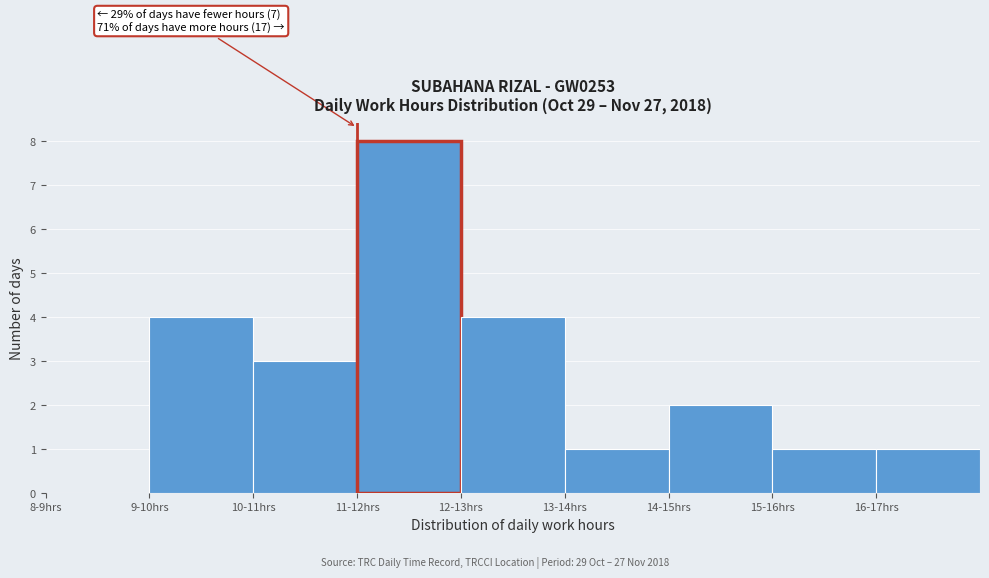

Reading left to right, what are all the values shown in this chart?

8-9hrs=0	9-10hrs=4	10-11hrs=3	11-12hrs=8	12-13hrs=4	13-14hrs=1	14-15hrs=2	15-16hrs=1	16-17hrs=1